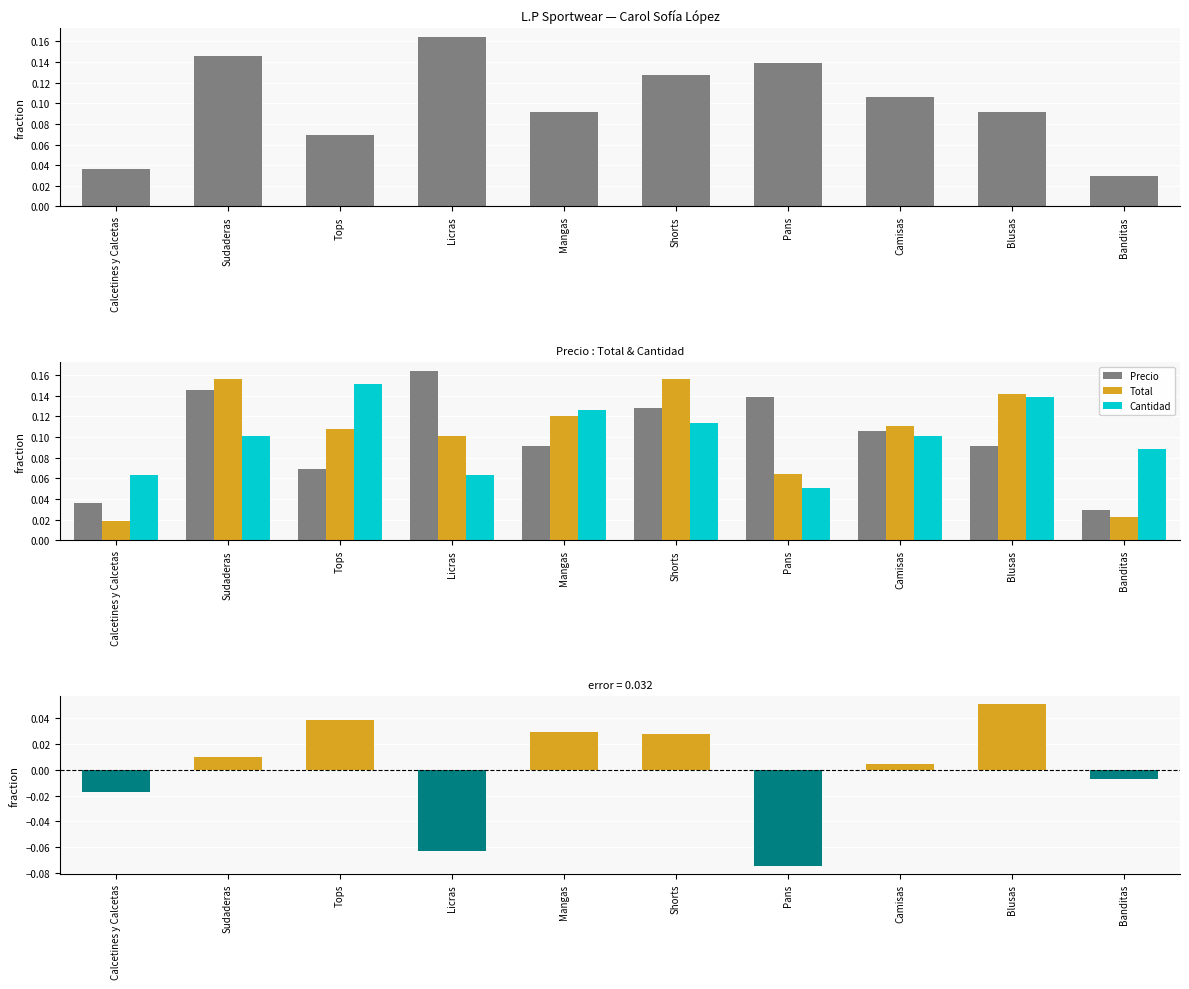

How many groups of bars are there?

10